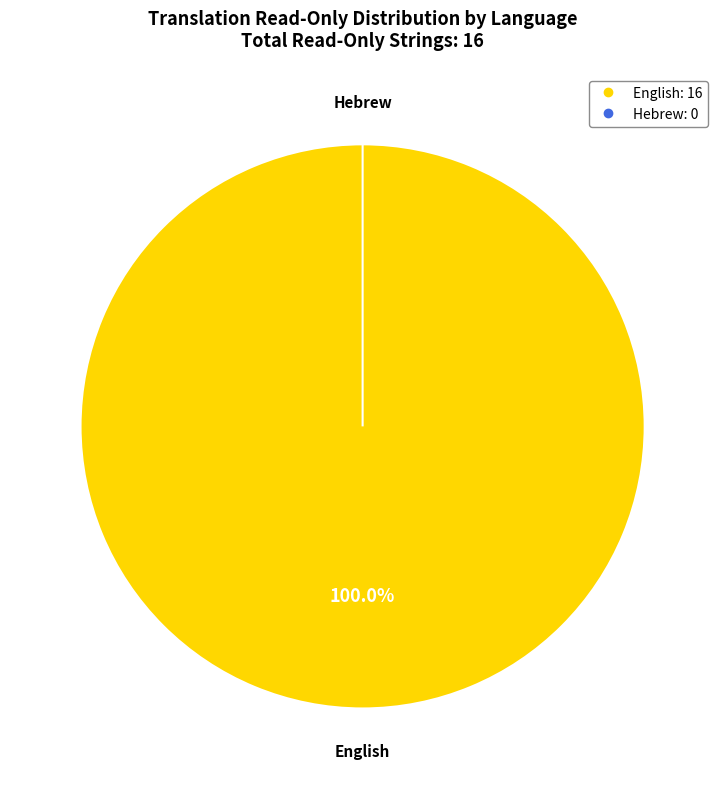

To the nearest percent, what is the average slice percentage?

50%